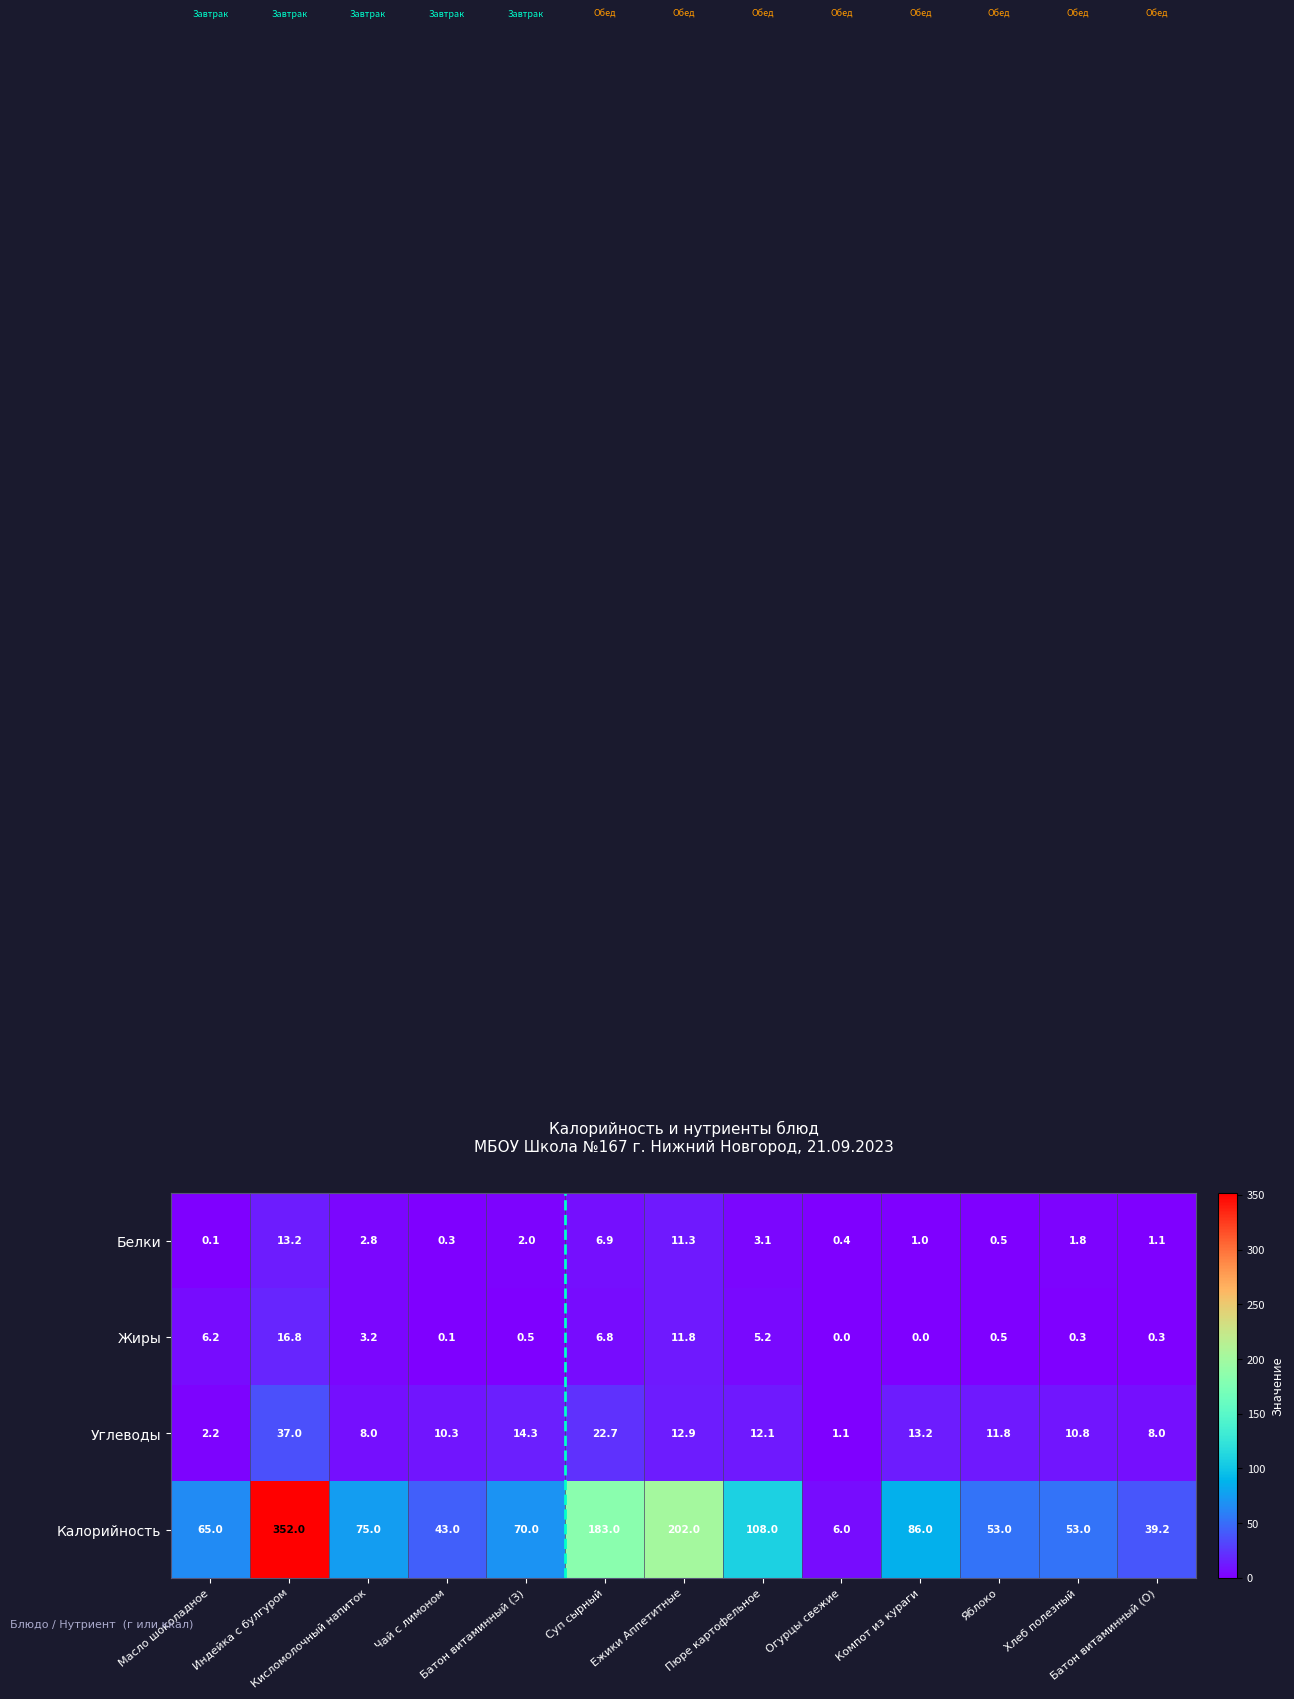

List the series in order of their peak value, highest first.

Калорийность, Углеводы, Жиры, Белки